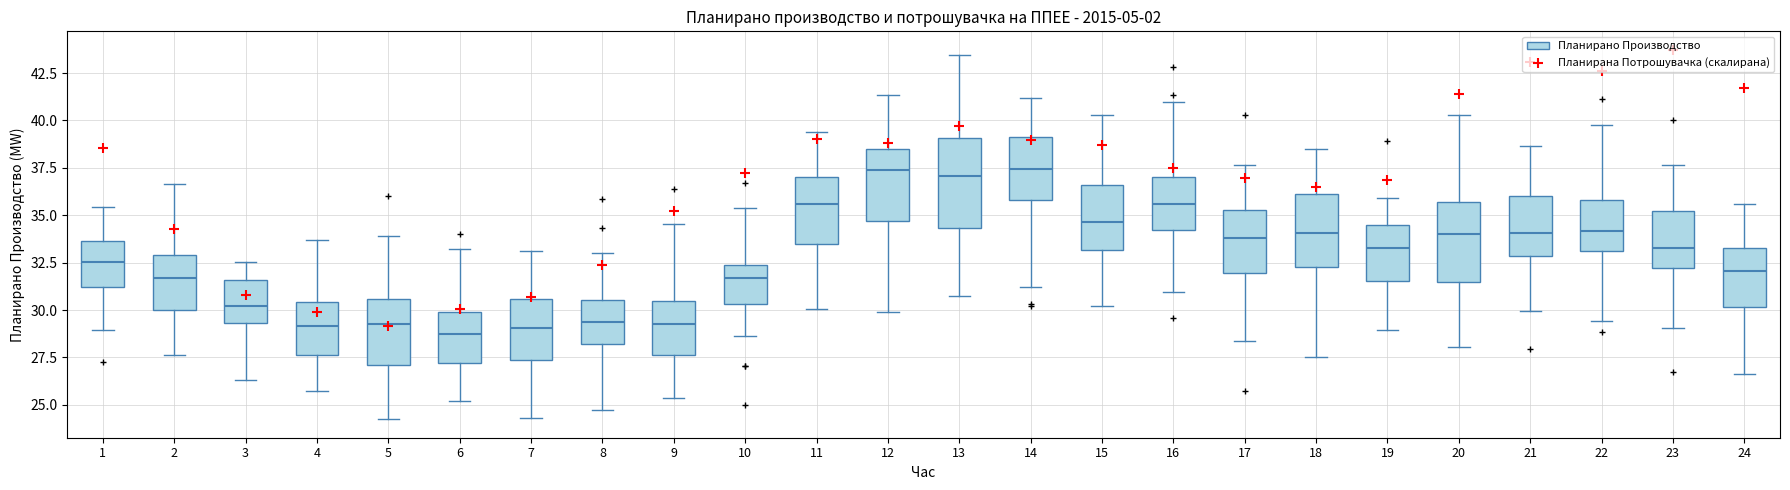

Where does the upper whisker of the box at x = 9 end on the y-axis? The values are not printed on the chart, so give them approximately, as read against the axis.

34.5